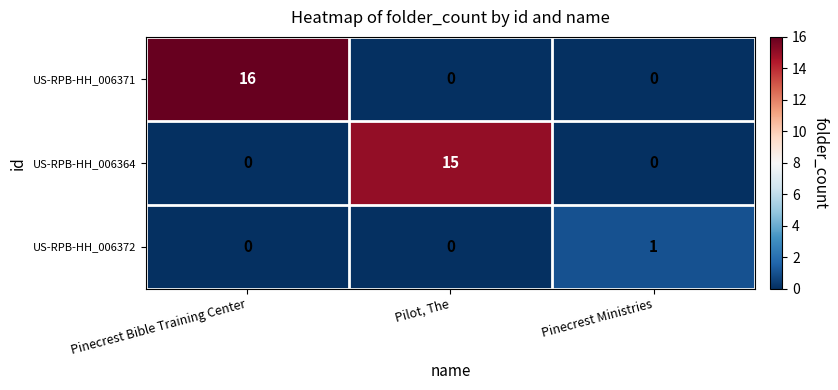

Count the US-RPB-HH_006371 values in the range 0 to 16.

3